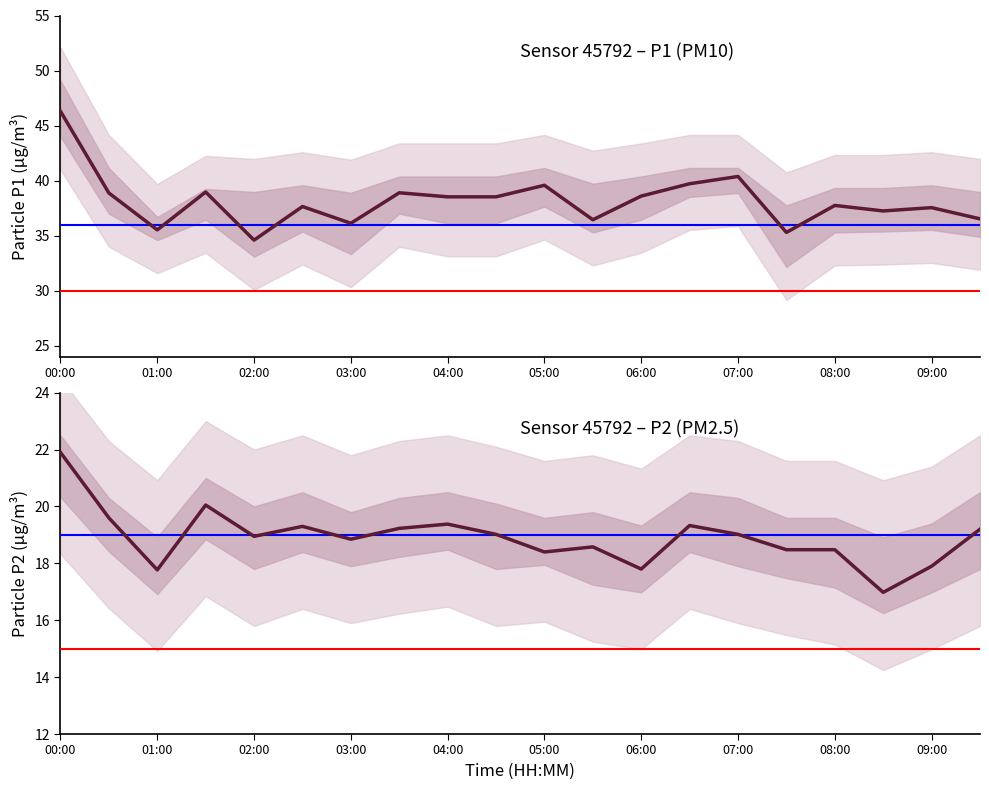

How many values in the P1 series are below 38?

10